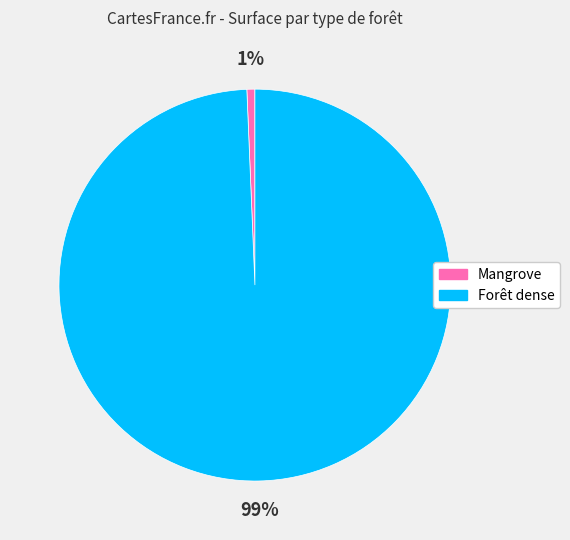

Rank the categories by value from highest to lowest.

Forêt dense, Mangrove